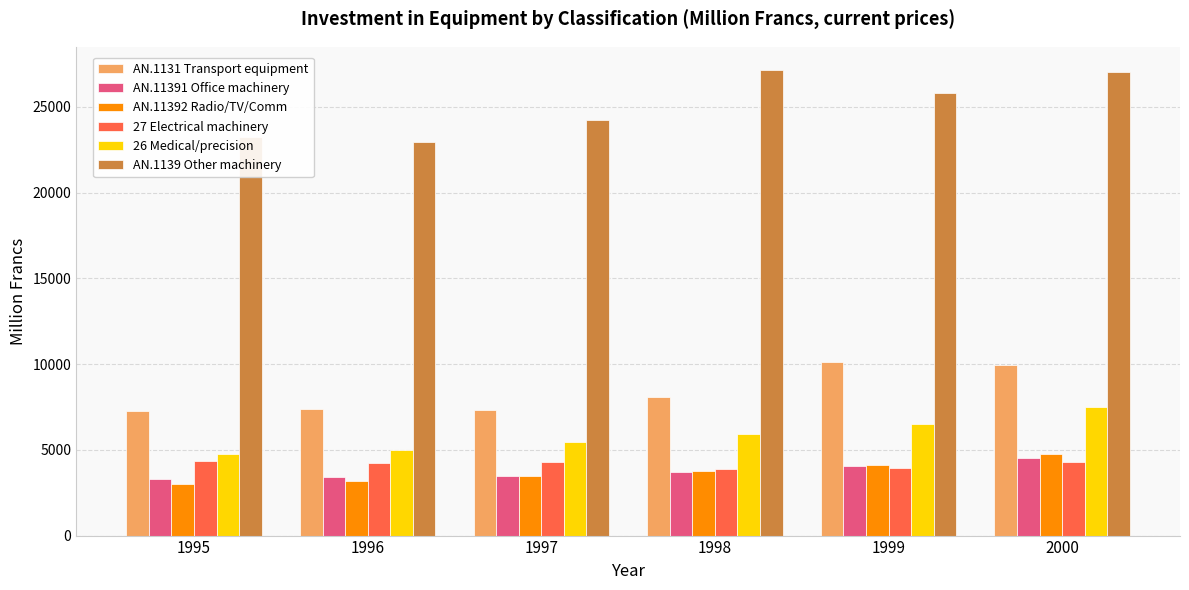

Which series has the widest spread of values?

AN.1139 Other machinery